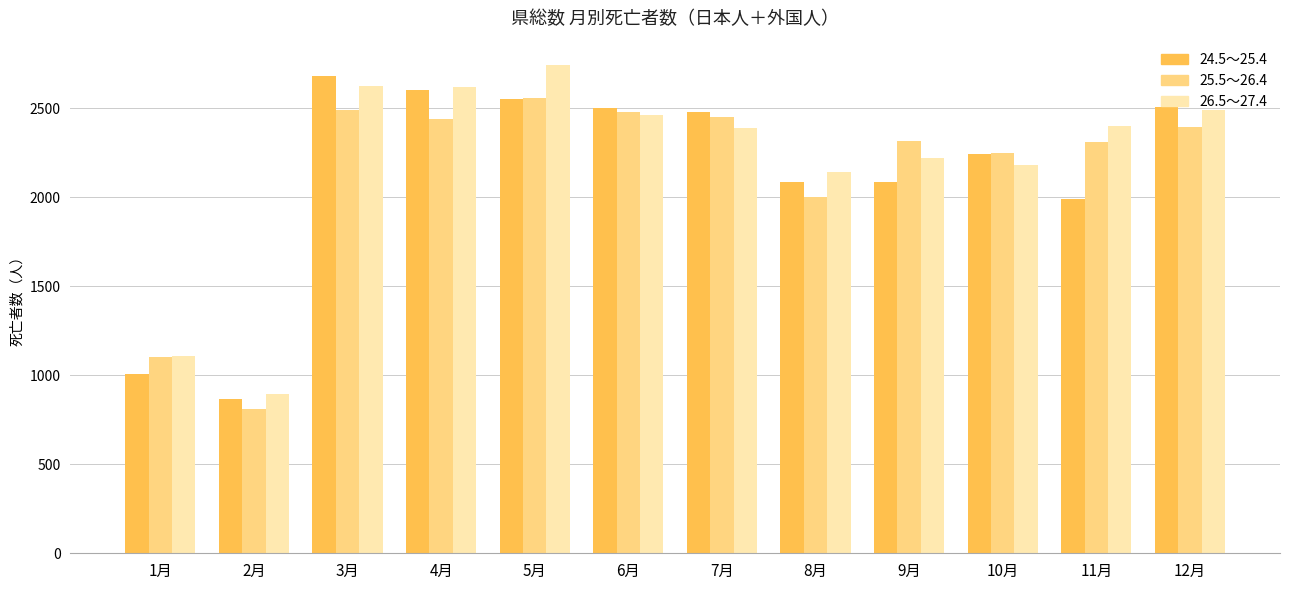

What is the value of the 24.5～25.4 bar at the 6th from the left?

2503